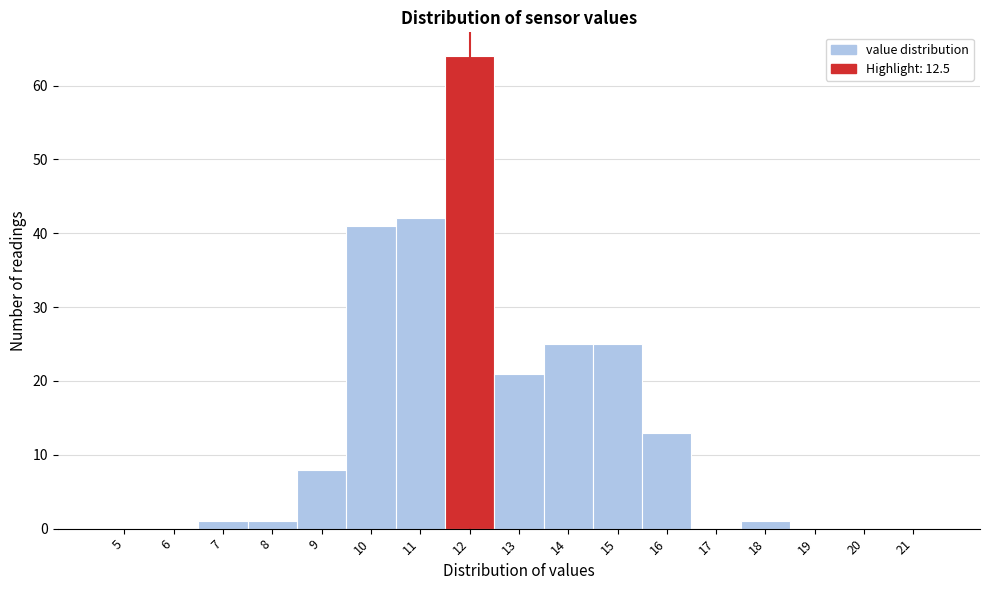

Which label corresponds to the largest value in the chart?

12